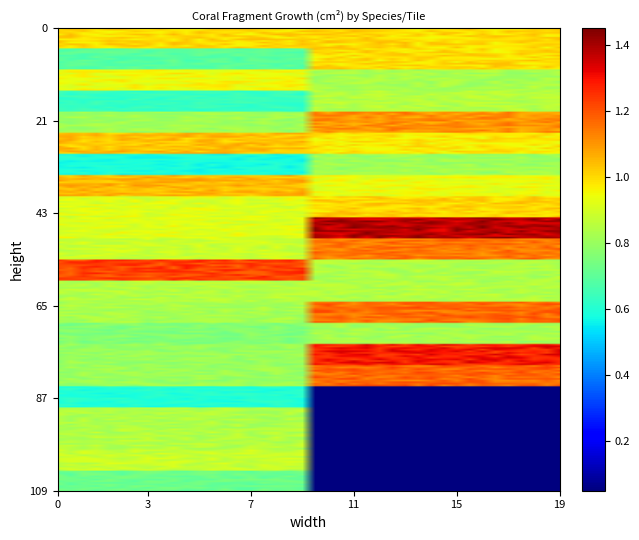

What is the maximum value shown in the chart?

1.4